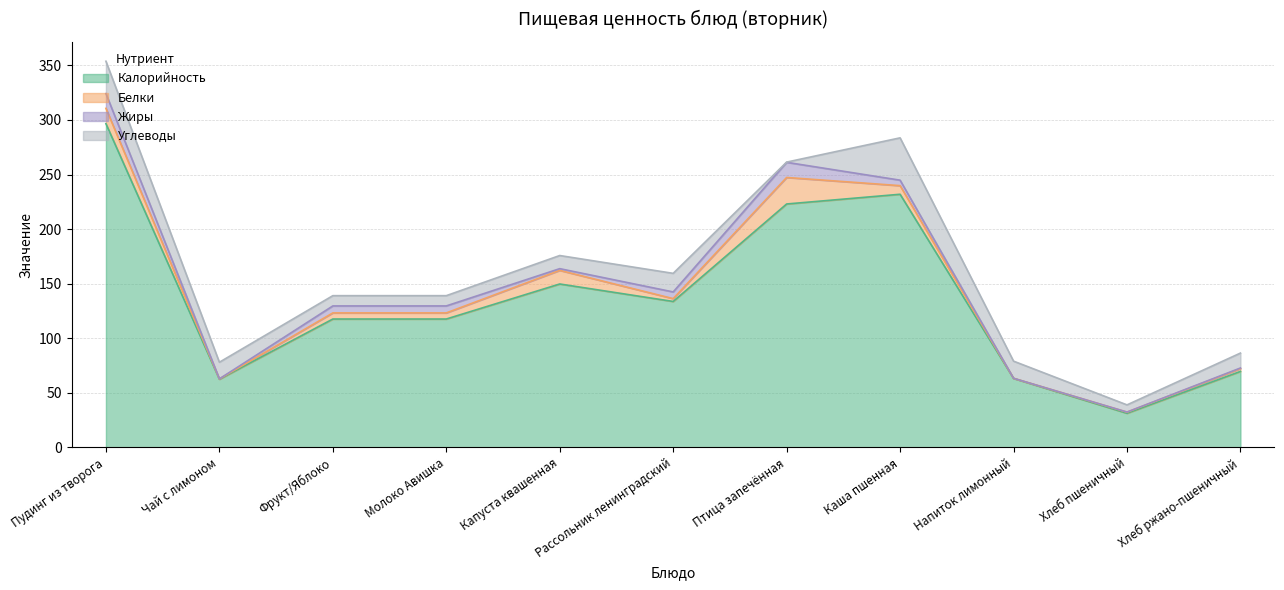

Where does the Жиры series first go above 5?

Пудинг из творога